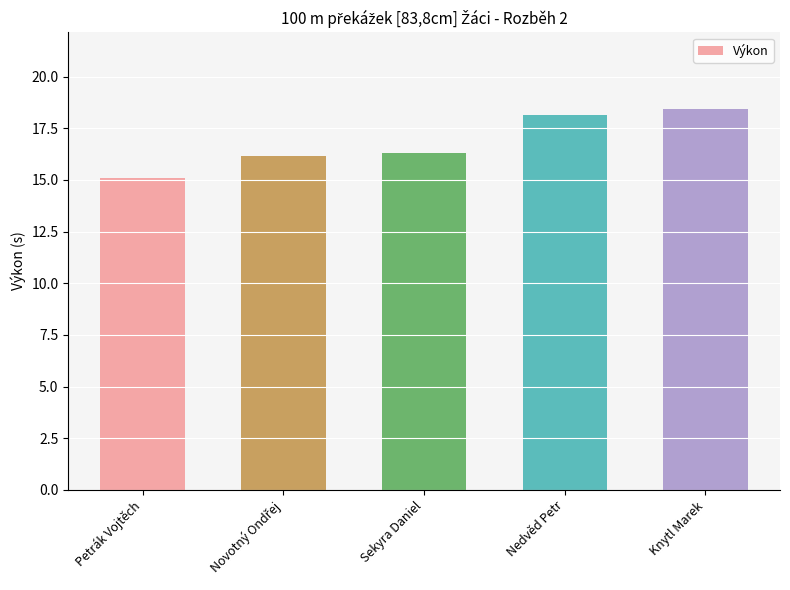

Which category has the lowest value across all series?

Petrák Vojtěch